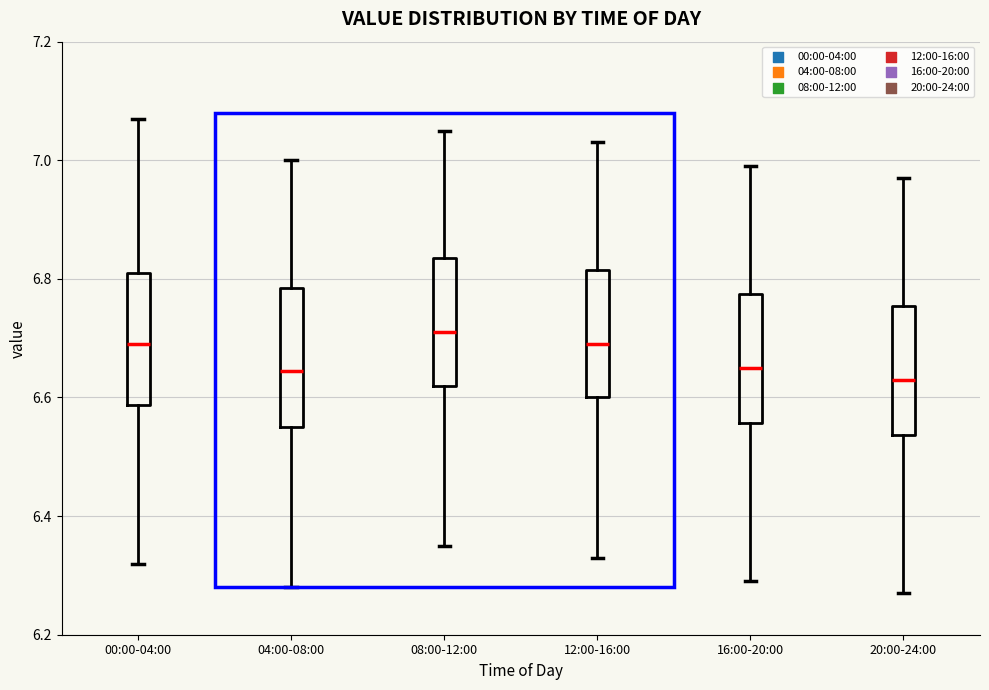

Where is the upper edge of the box for 20:00-24:00 on the y-axis? The values are not printed on the chart, so give them approximately, as read against the axis.

6.76